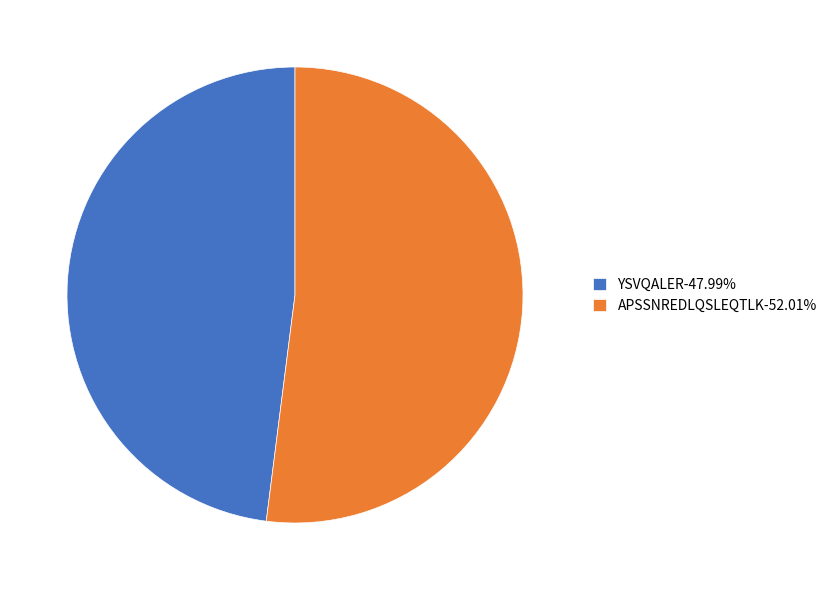

Does any single category account for the majority?

Yes